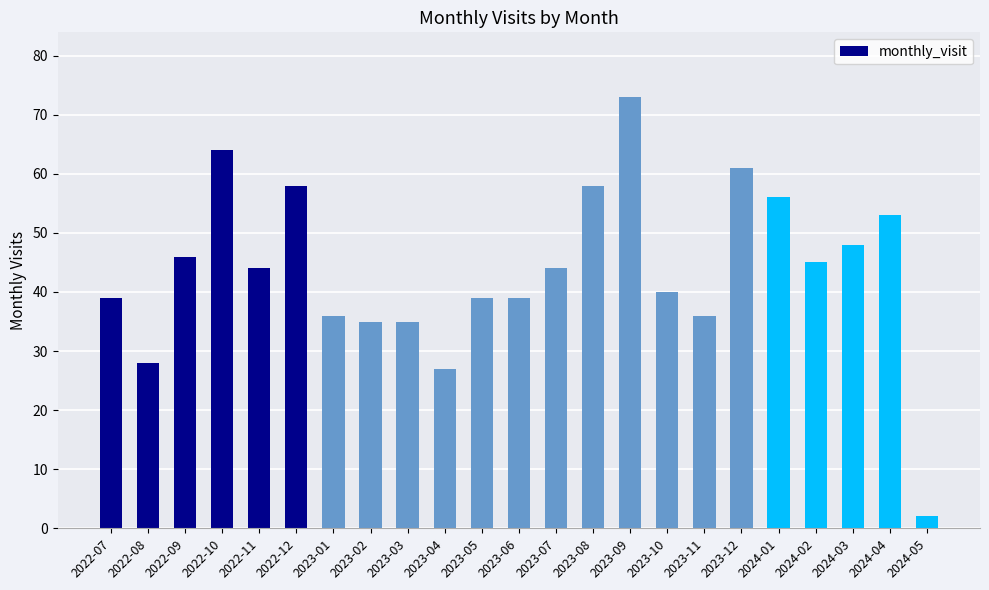

Between 2022-10 and 2022-11, which is larger?

2022-10